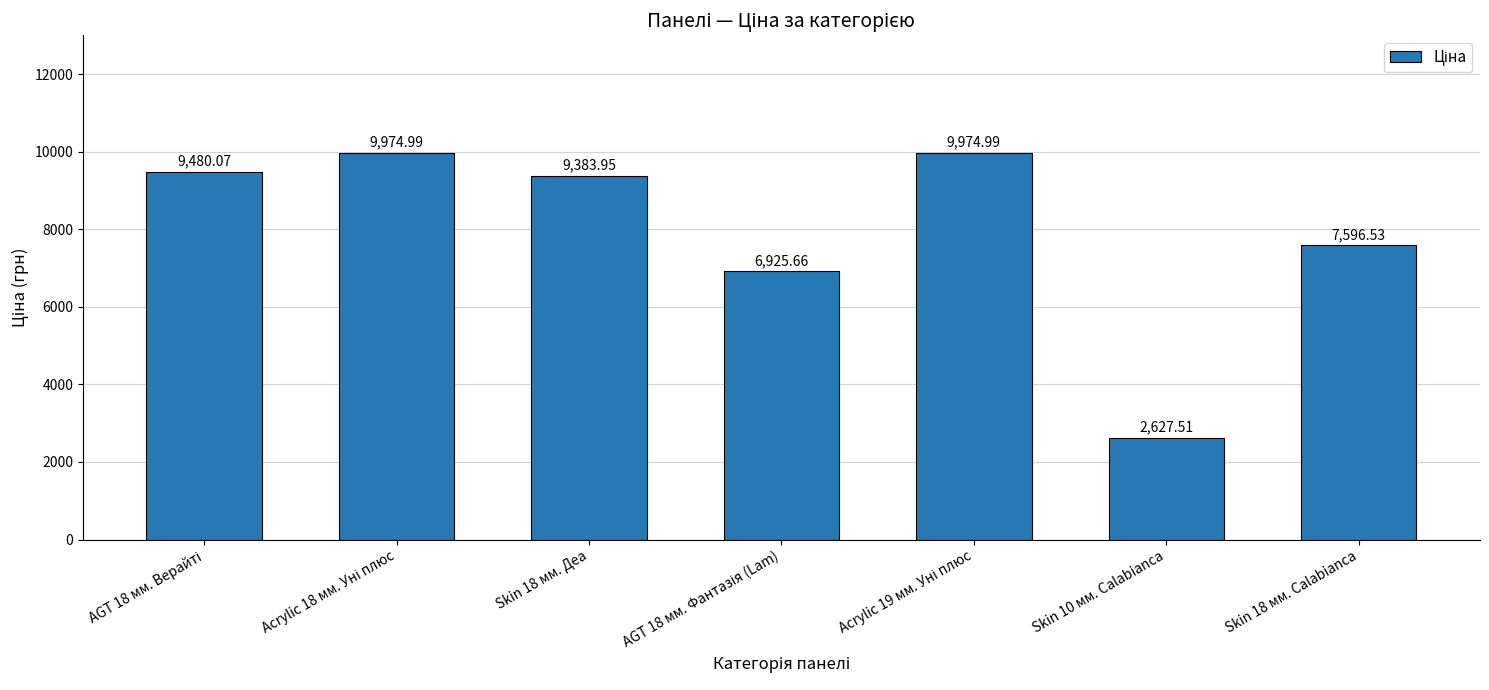

Which has a higher value, Skin 18 мм. Calabianca or Skin 18 мм. Деа?

Skin 18 мм. Деа